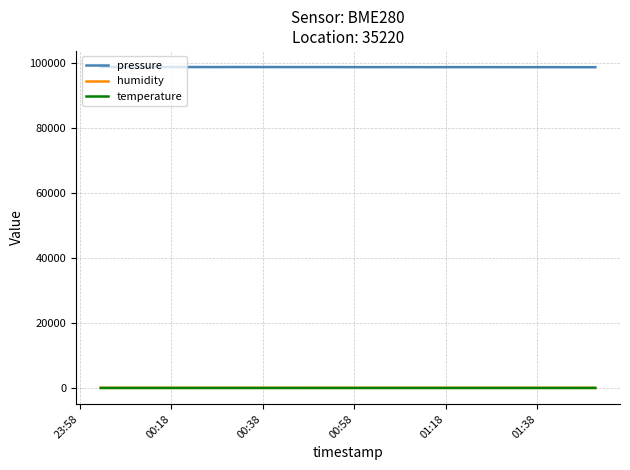

What is the lowest value of the pressure series?

98552.2